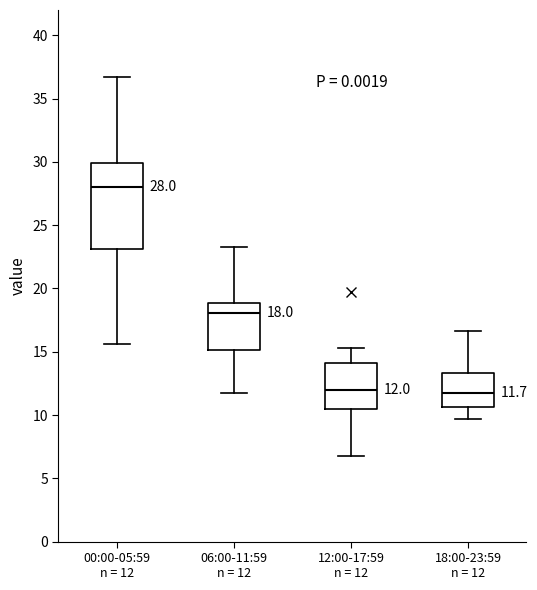

Which box is the tallest, from its lower edge to its upper edge?

00:00-05:59 n = 12